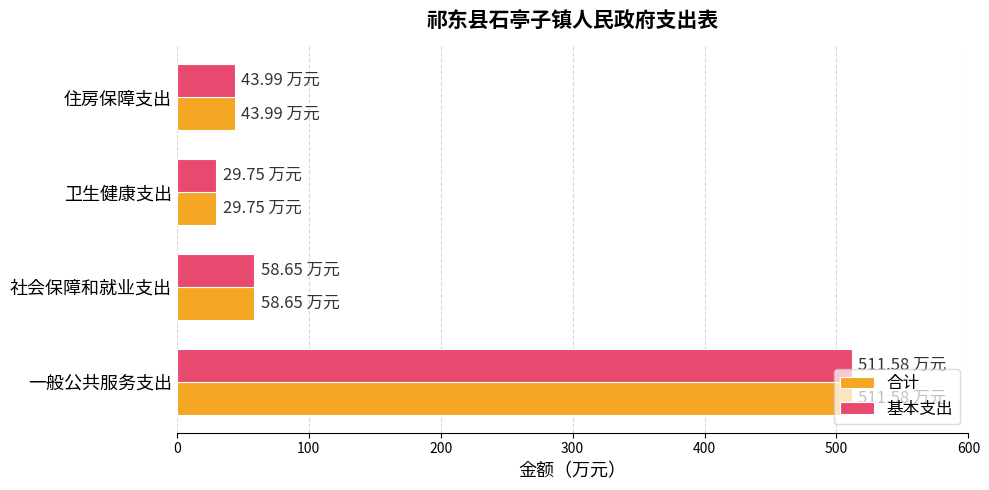

At which category is the sum across all series the highest?

一般公共服务支出